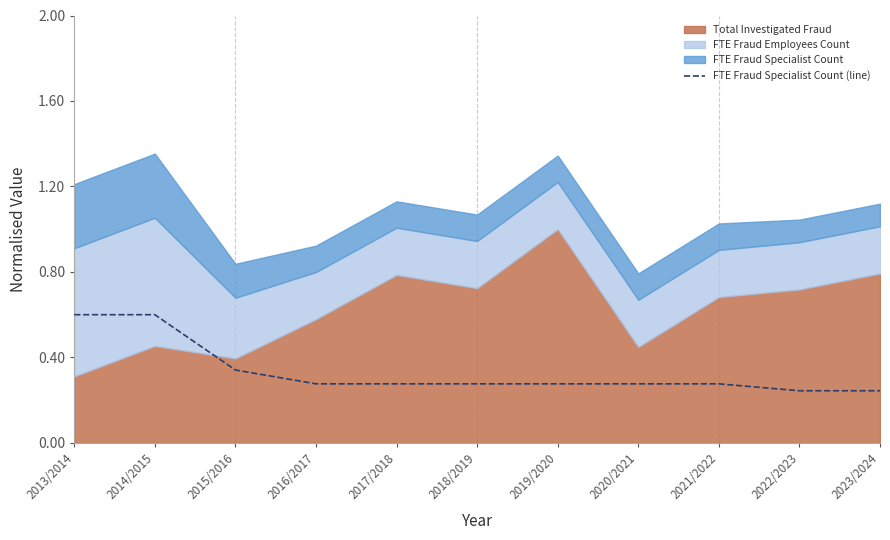

Reading right to left, what are all the values shown in this chart?

0.2	0.2	0.3	0.3	0.3	0.3	0.3	0.3	0.3	0.6	0.6